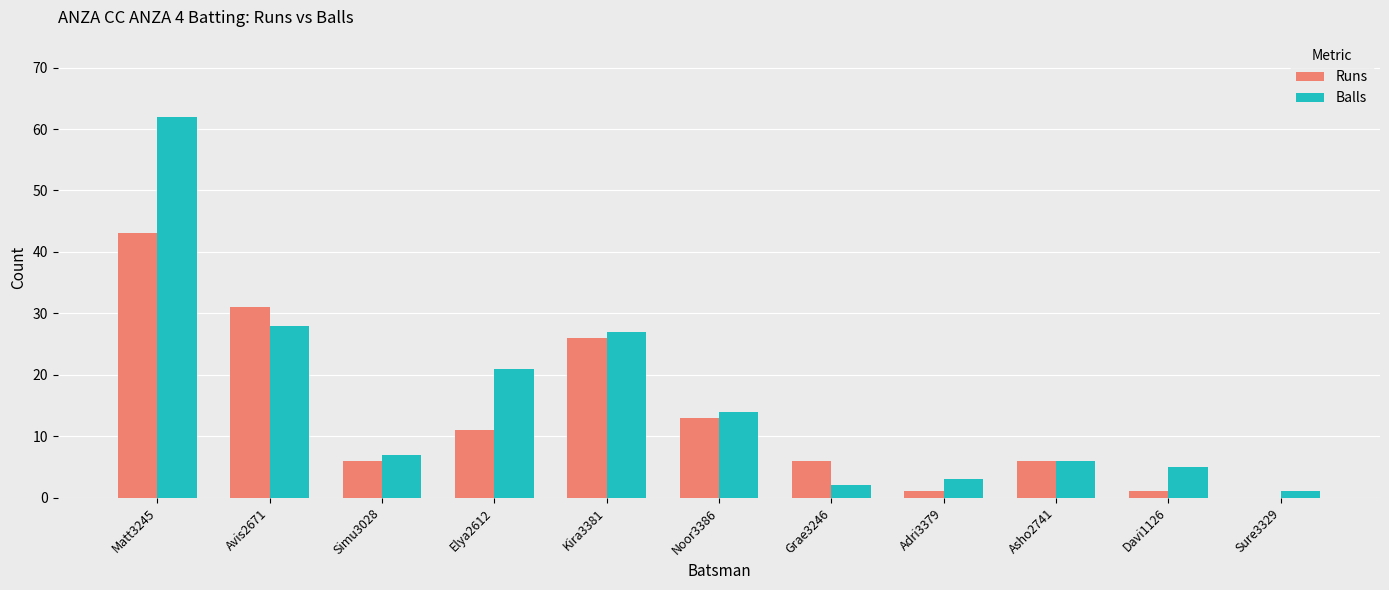

Reading left to right, transcribe all the data shown in this chart.

Runs: Matt3245=43	Avis2671=31	Simu3028=6	Elya2612=11	Kira3381=26	Noor3386=13	Grae3246=6	Adri3379=1	Asho2741=6	Davi1126=1	Sure3329=0
Balls: Matt3245=62	Avis2671=28	Simu3028=7	Elya2612=21	Kira3381=27	Noor3386=14	Grae3246=2	Adri3379=3	Asho2741=6	Davi1126=5	Sure3329=1